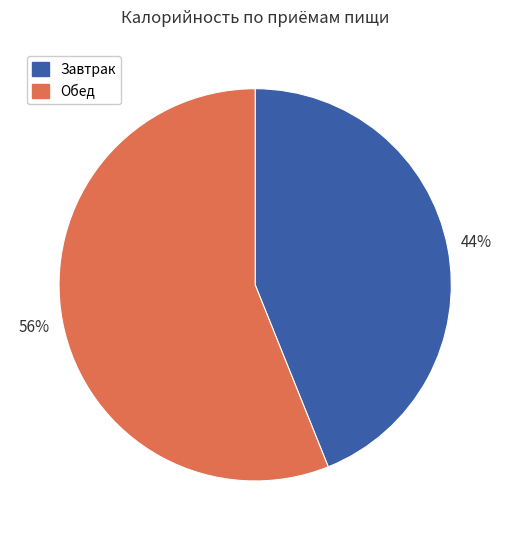

Combined, do Обед and Завтрак account for over 50%?

Yes